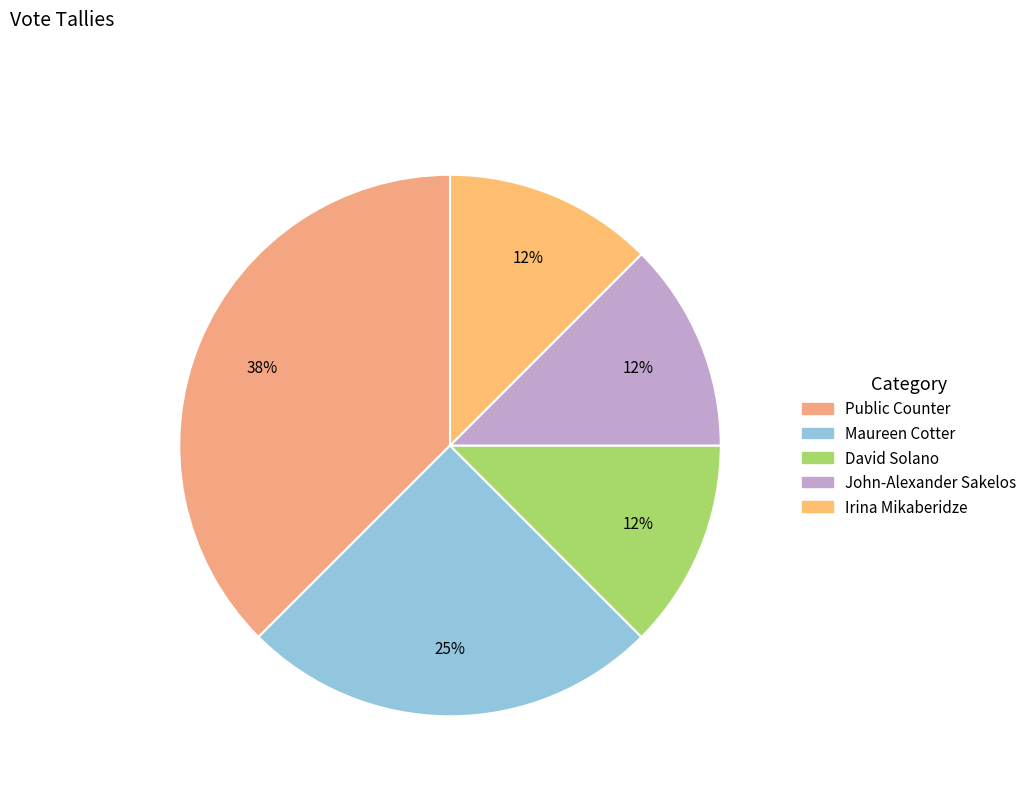

Count the number of slices in the pie.

5